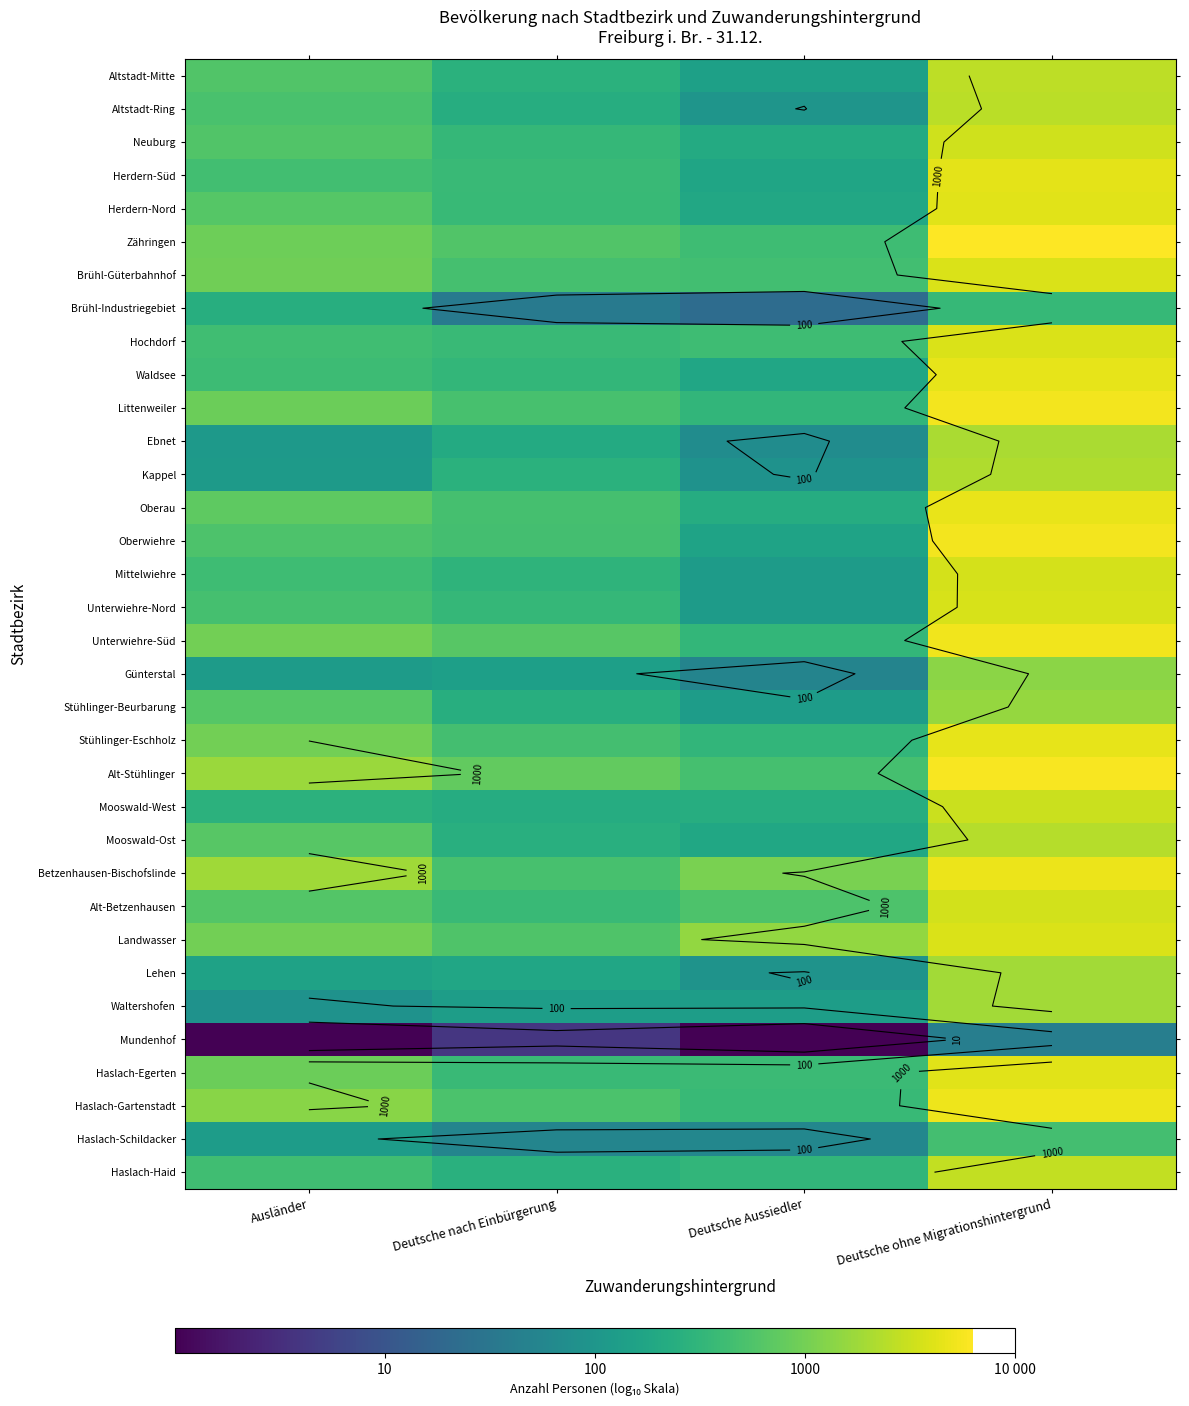

Which label corresponds to the smallest value in the chart?

Ausländer